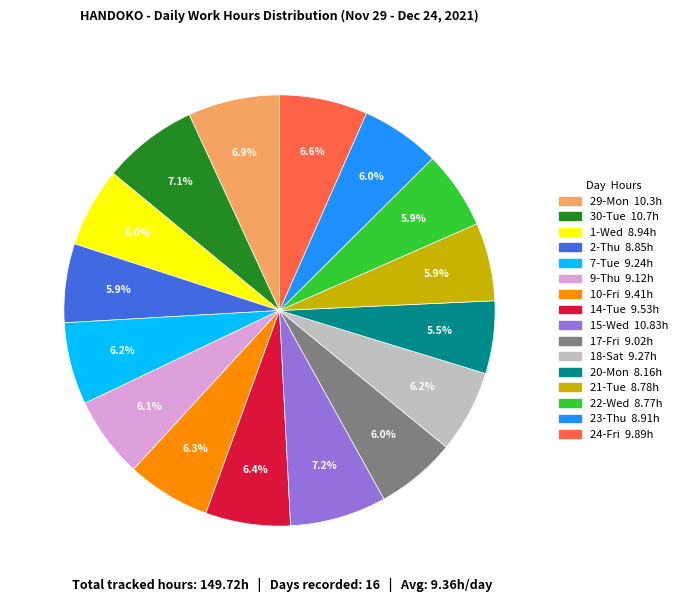

Is 24-Fri the majority of the pie?

No